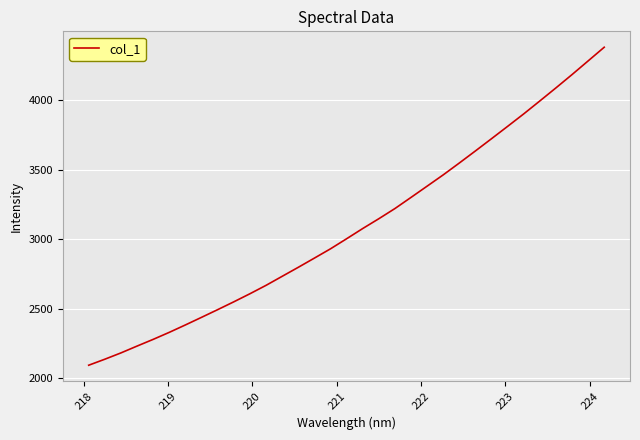

What is the difference between the maximum and minimum values?

2289.6